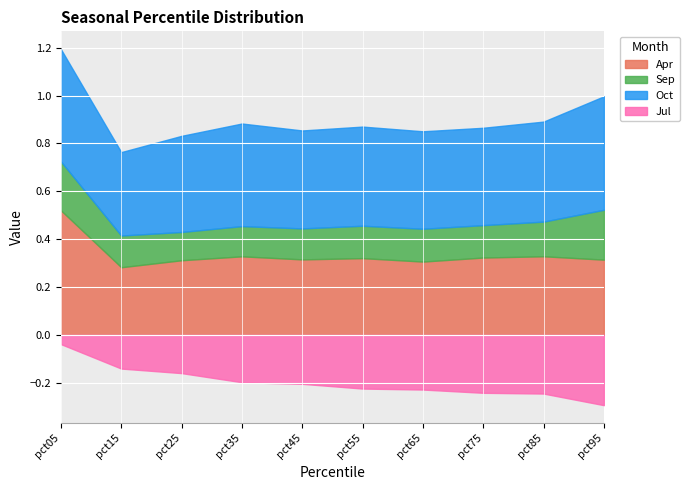

True or false: Apr has more than 1 interior local peaks.

True